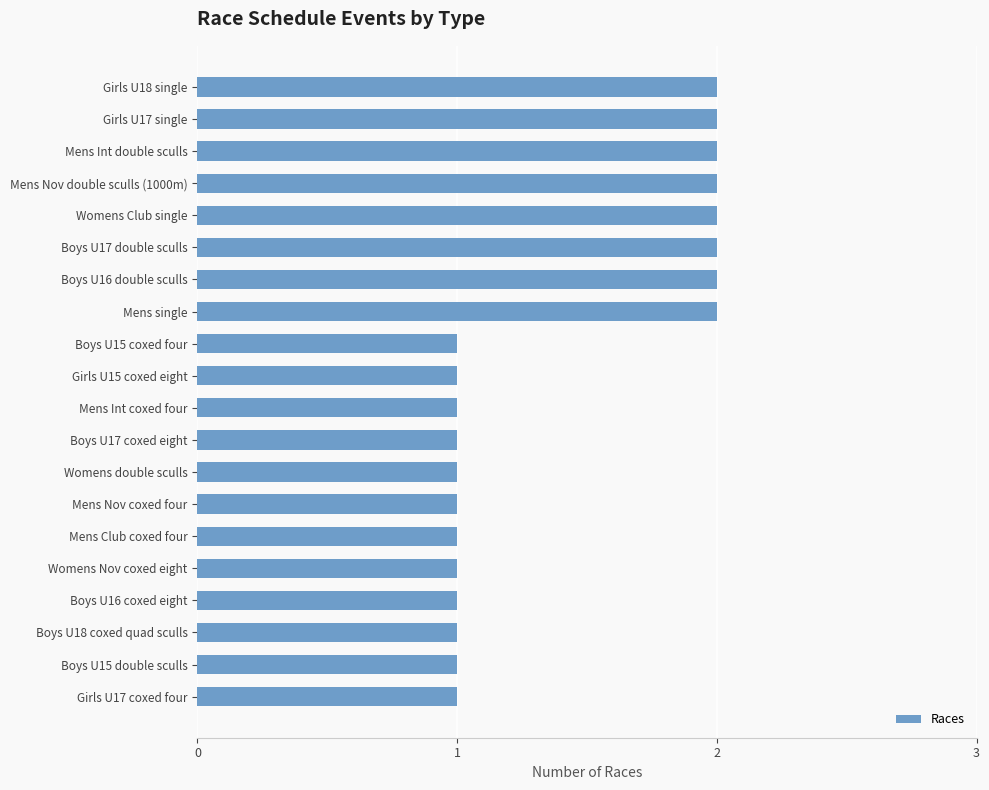

What is the change in value from Womens Nov coxed eight to Mens single?

+1